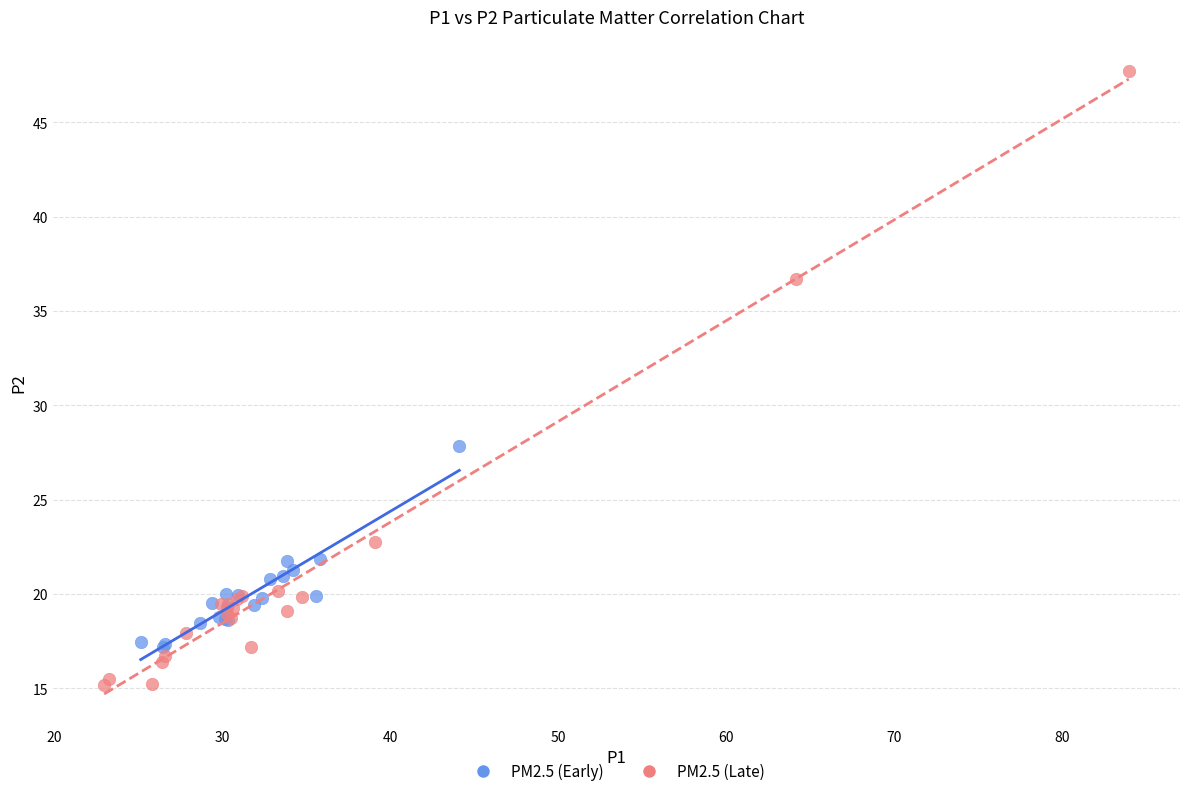

Which series contains the highest Y value?

PM2.5 (Late)